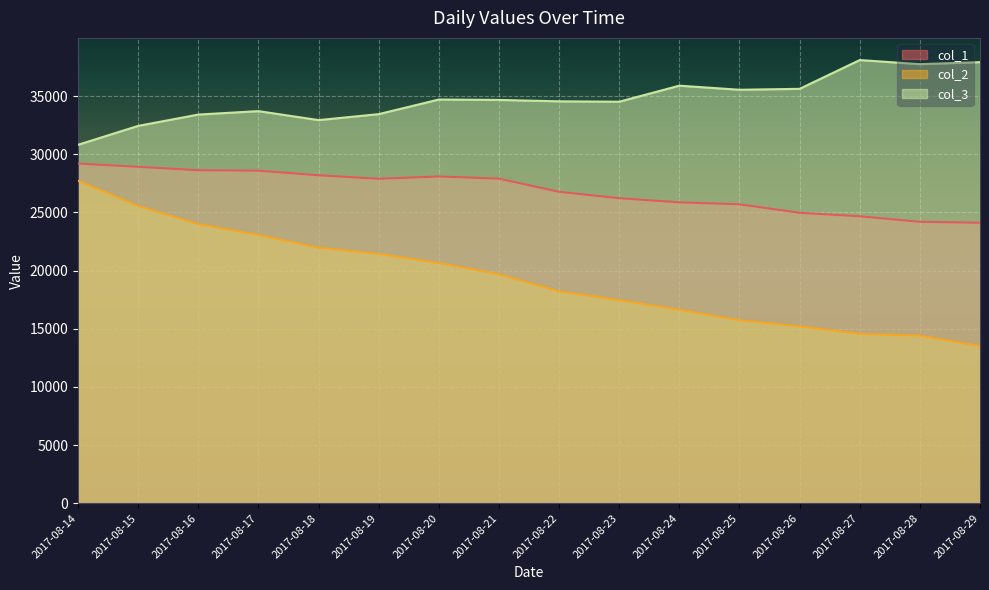

Which category has the highest value across all series?

2017-08-27